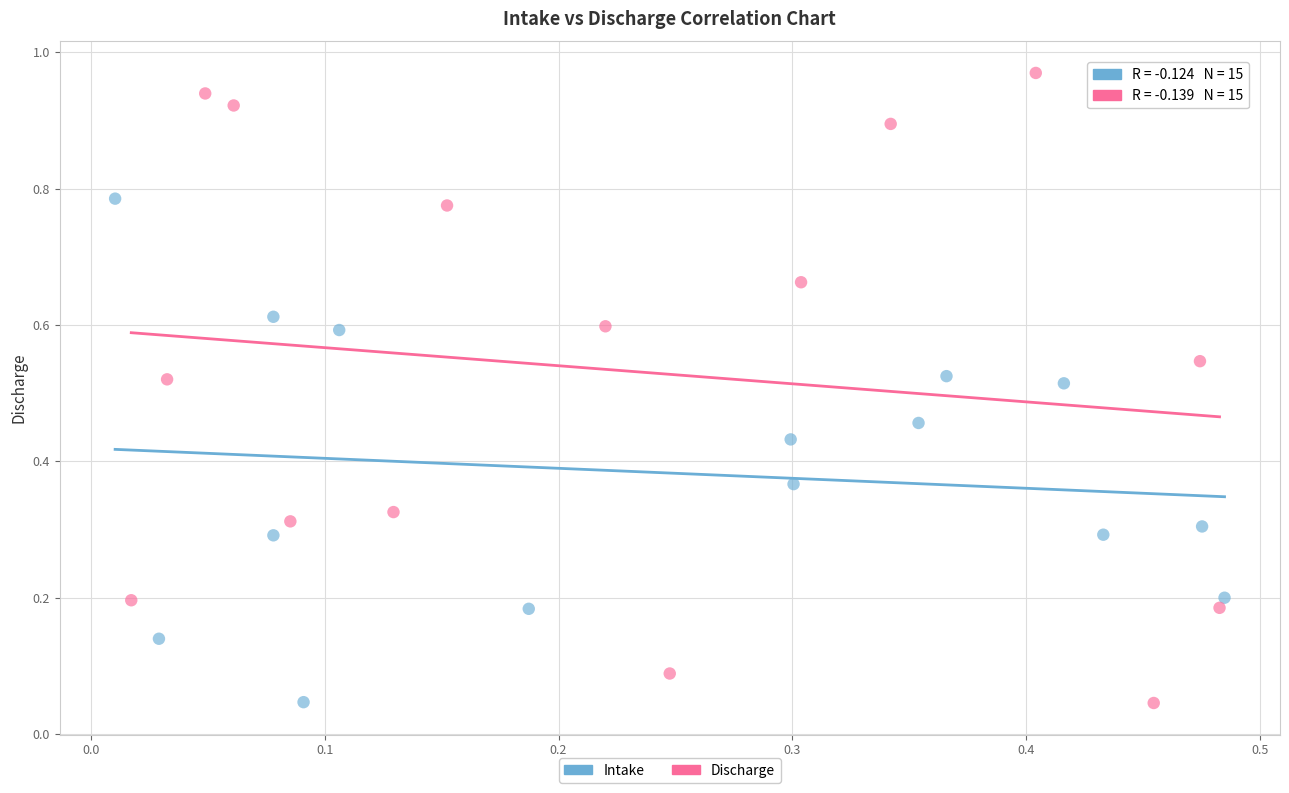

Which series has the largest Y range (max minus min)?

Discharge